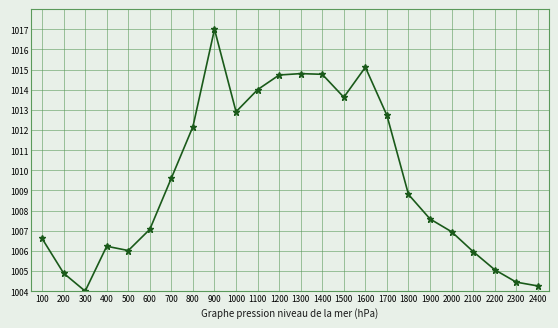

Count the number of data series in this chart.

1